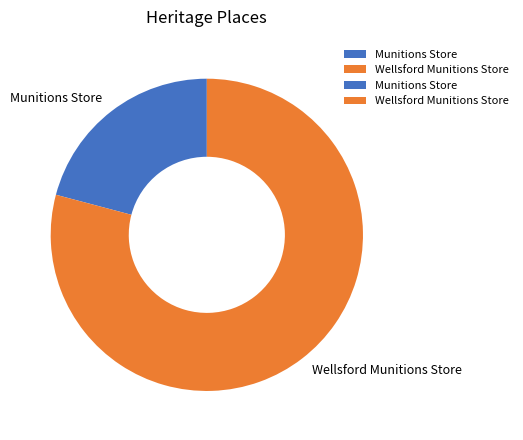

Rank the categories by value from highest to lowest.

Wellsford Munitions Store, Munitions Store